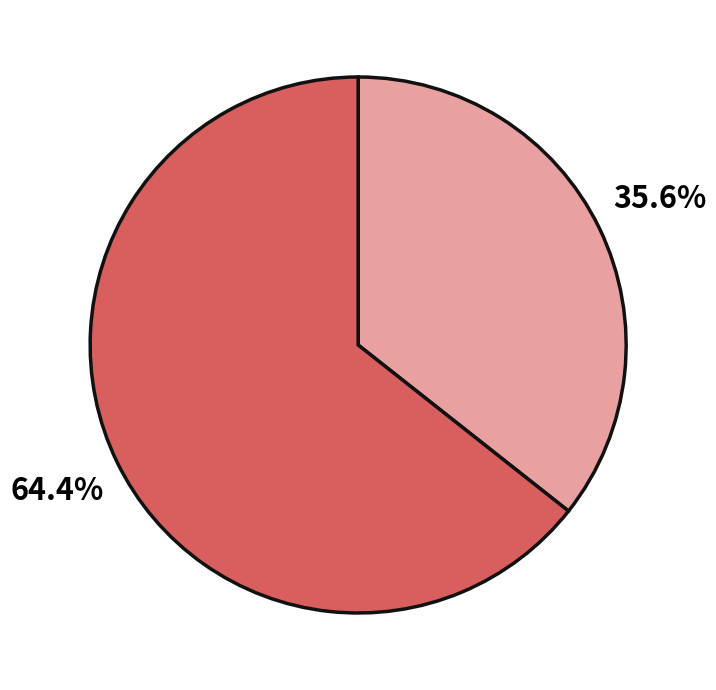

Is there any slice that represents more than half of the pie?

Yes